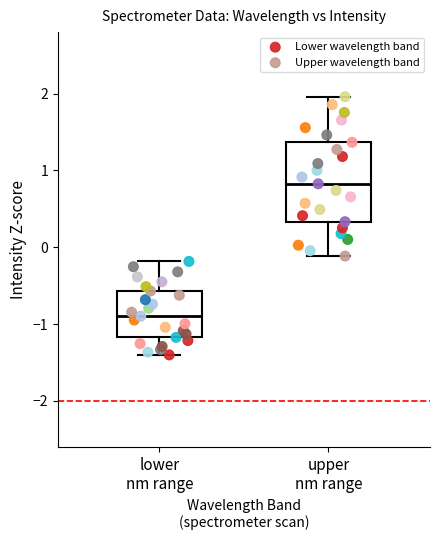

Which series has the widest spread of Y values?

Upper wavelength band